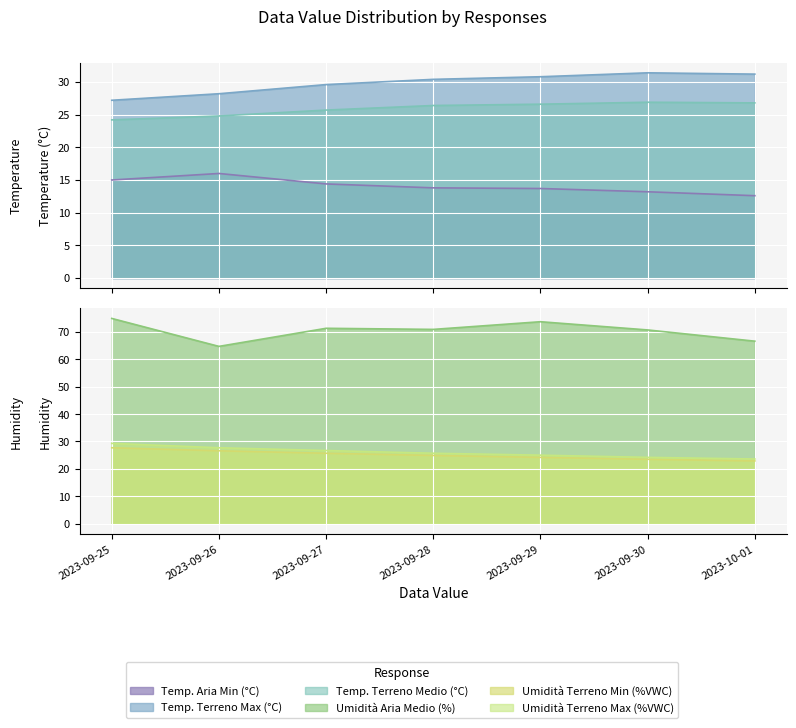

What is the label of the 7th point from the right?

2023-09-25